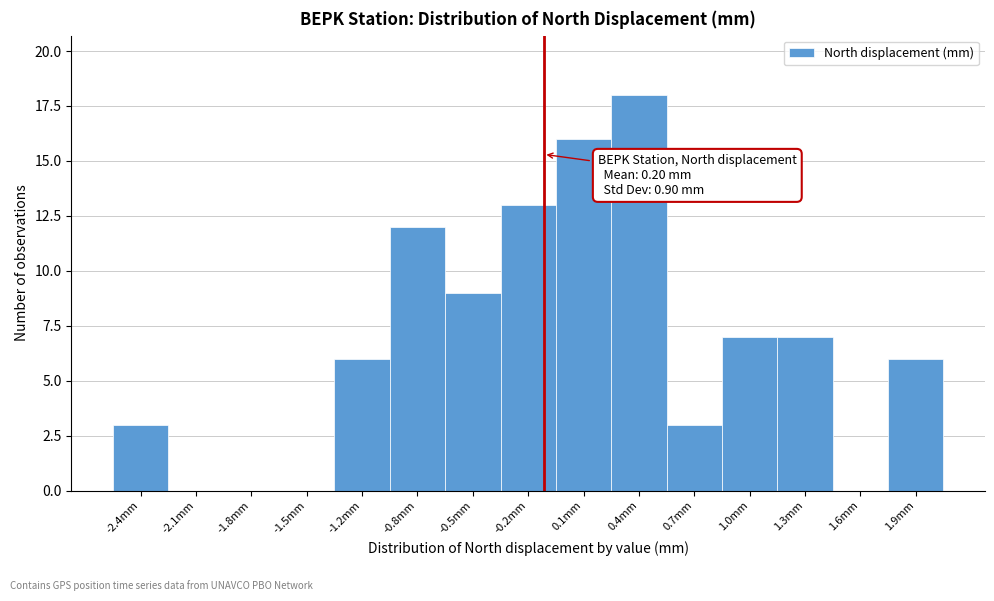

Reading left to right, extract all data points from this chart.

-2.4mm=3	-2.1mm=0	-1.8mm=0	-1.5mm=0	-1.2mm=6	-0.8mm=12	-0.5mm=9	-0.2mm=13	0.1mm=16	0.4mm=18	0.7mm=3	1.0mm=7	1.3mm=7	1.6mm=0	1.9mm=6